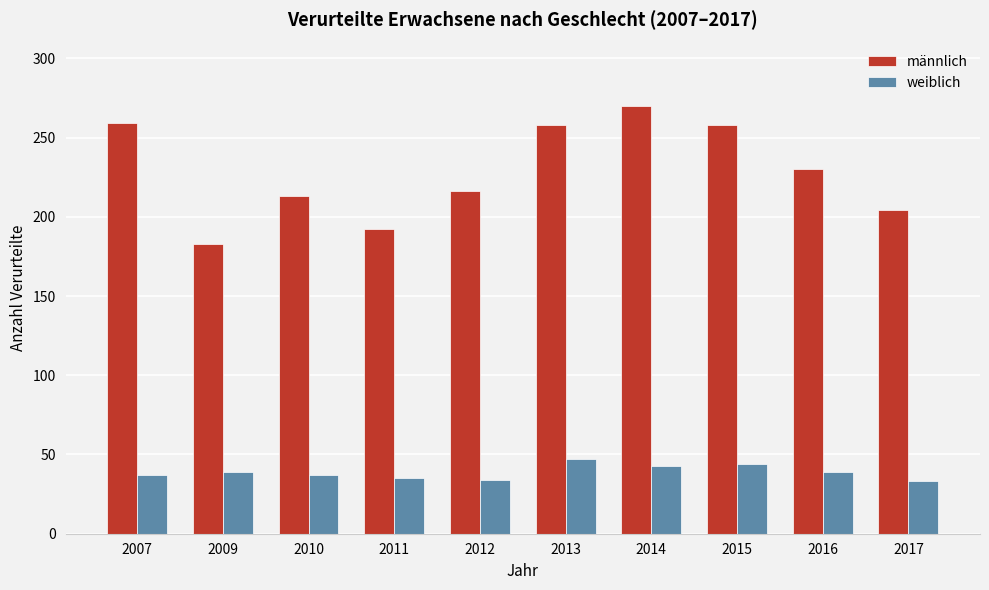

How many values in the männlich series are below 230?

5